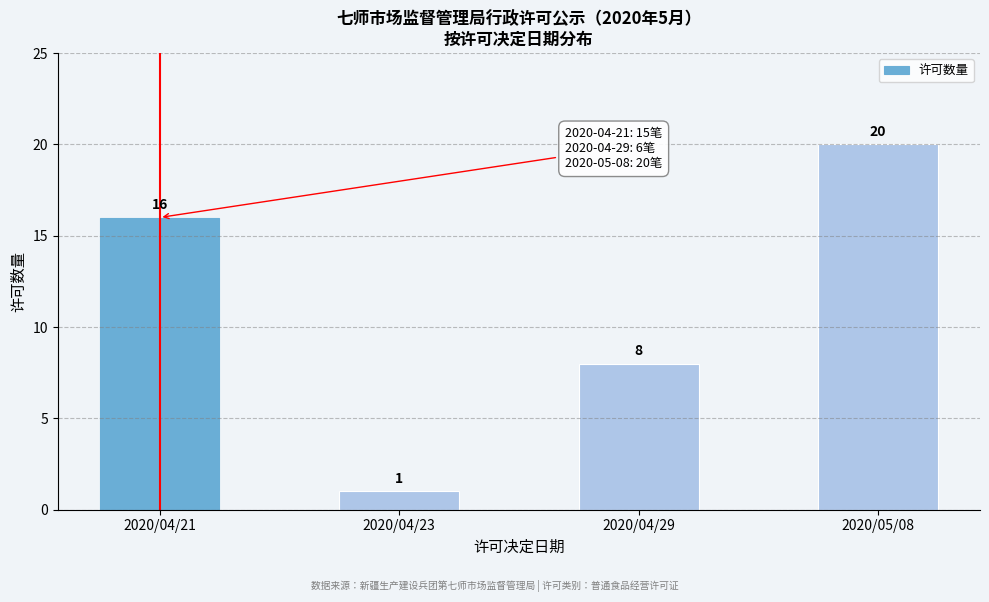

Reading left to right, what are all the values shown in this chart?

16	1	8	20